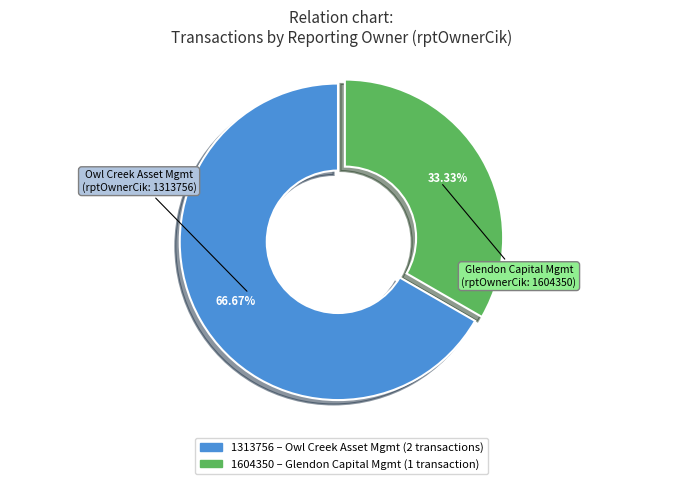

To the nearest percent, what is the average slice percentage?

50%